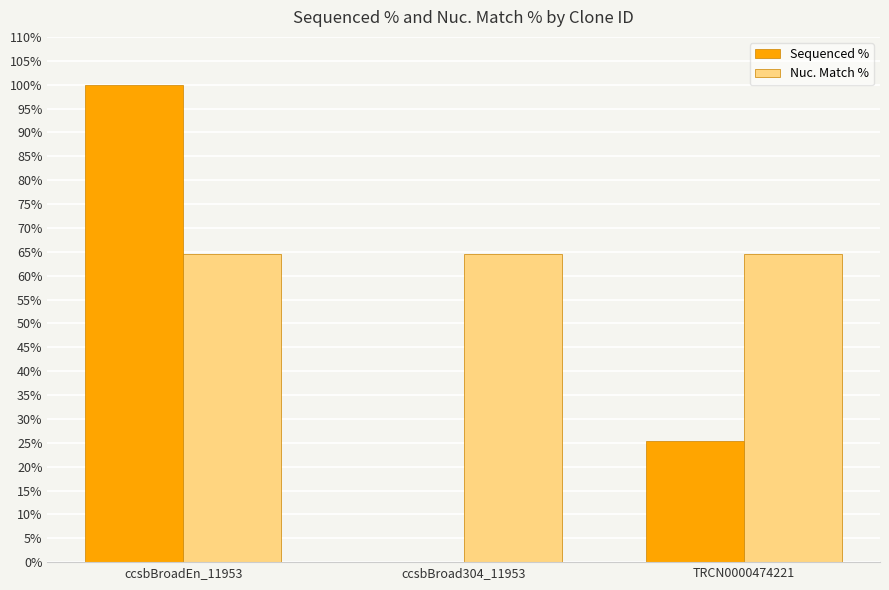

How many Sequenced % values are between 0 and 100?

3